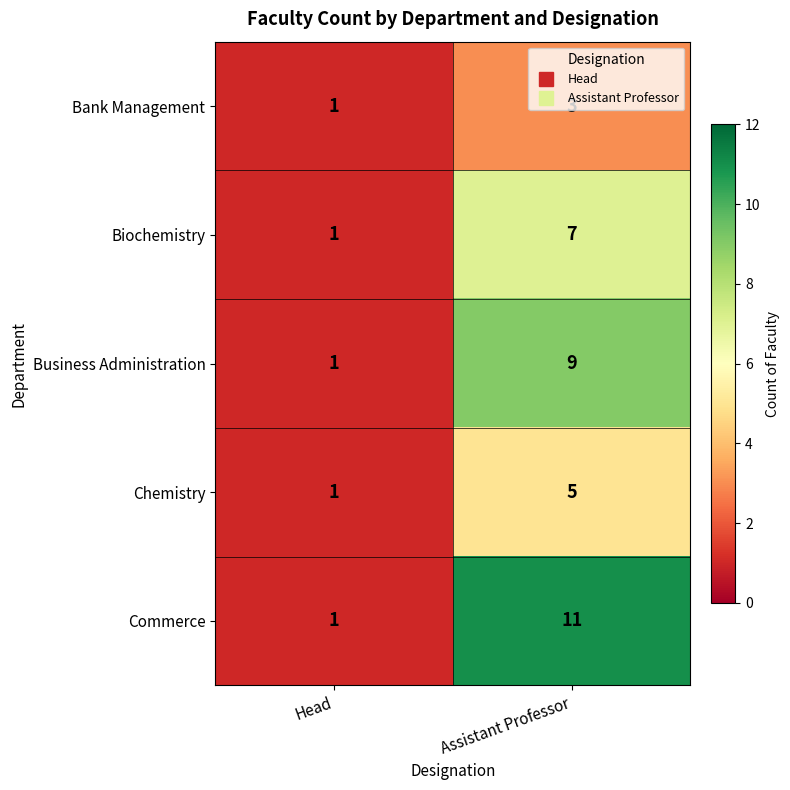

At which label is Business Administration closest to 5?

Head